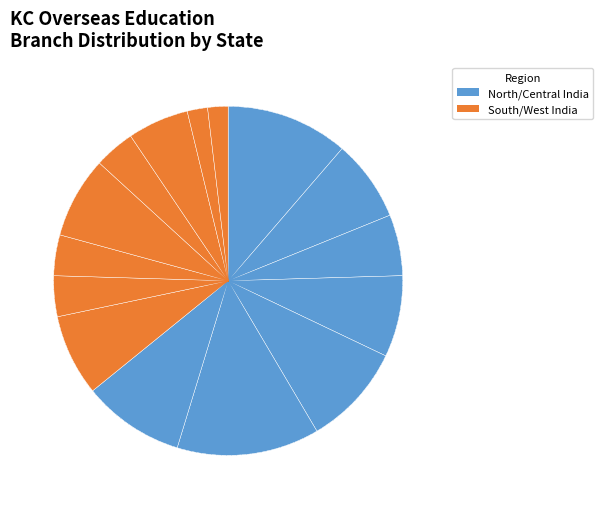

Does any single category account for the majority?

No